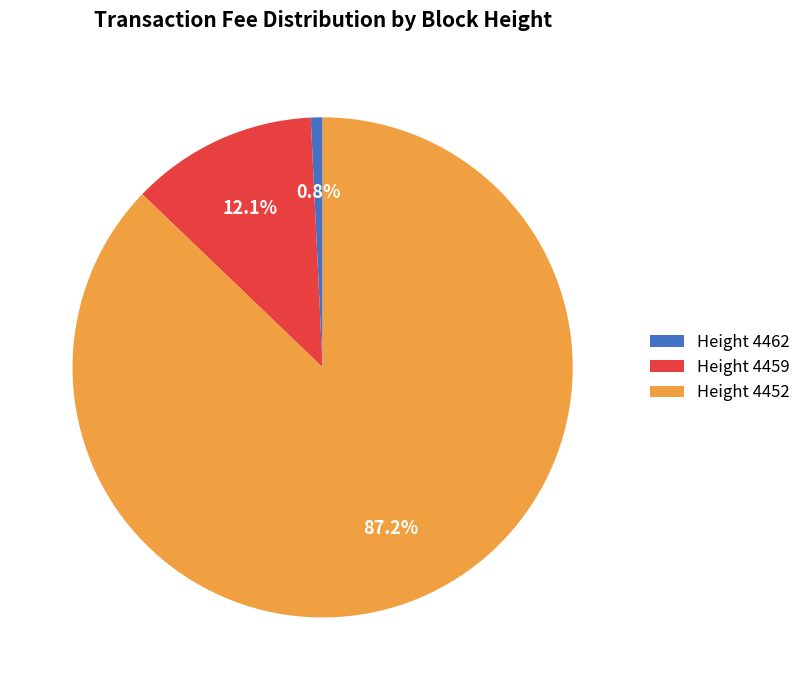

What is the total percentage of Height 4452 and Height 4459?

99.2%